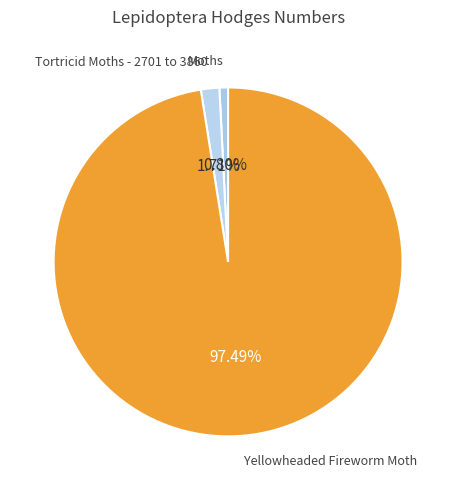

What portion of the pie excludes Tortricid Moths - 2701 to 3860?

98.3%